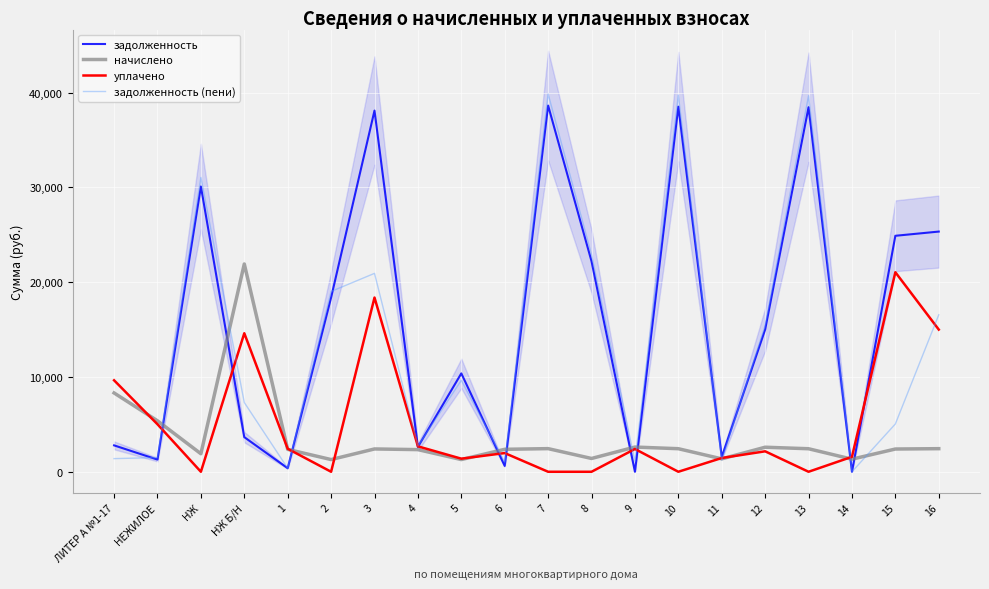

True or false: задолженность (пени) has more than 1 interior local peaks.

True